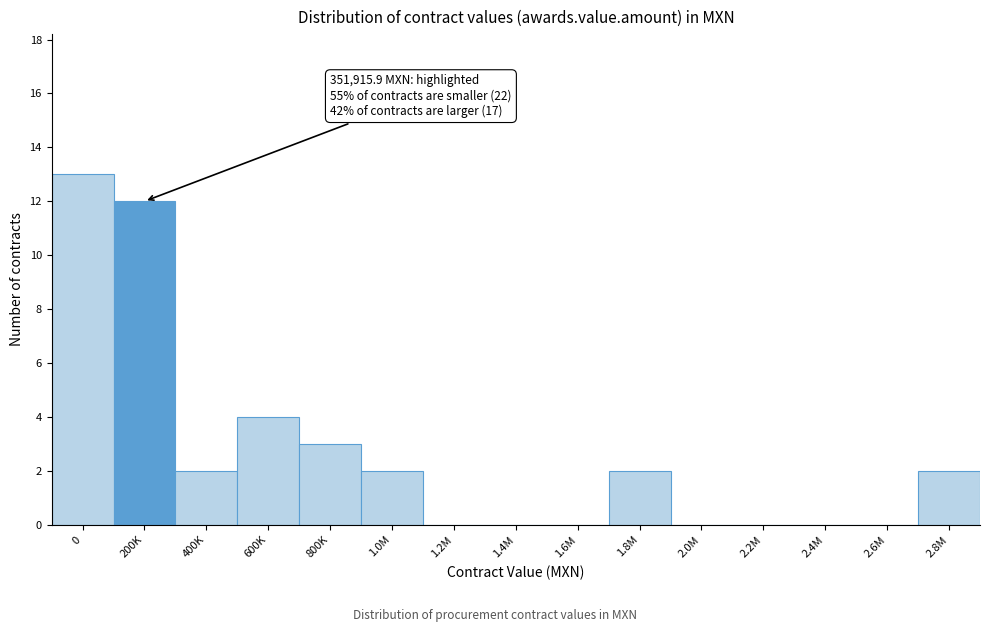

Reading left to right, transcribe all the data shown in this chart.

0=13	200K=12	400K=2	600K=4	800K=3	1.0M=2	1.2M=0	1.4M=0	1.6M=0	1.8M=2	2.0M=0	2.2M=0	2.4M=0	2.6M=0	2.8M=2